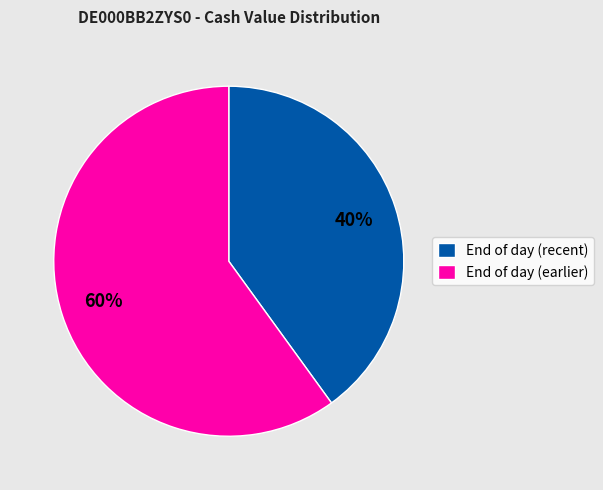

What is the ratio of the value at End of day (recent) to the value at End of day (earlier)?

0.7